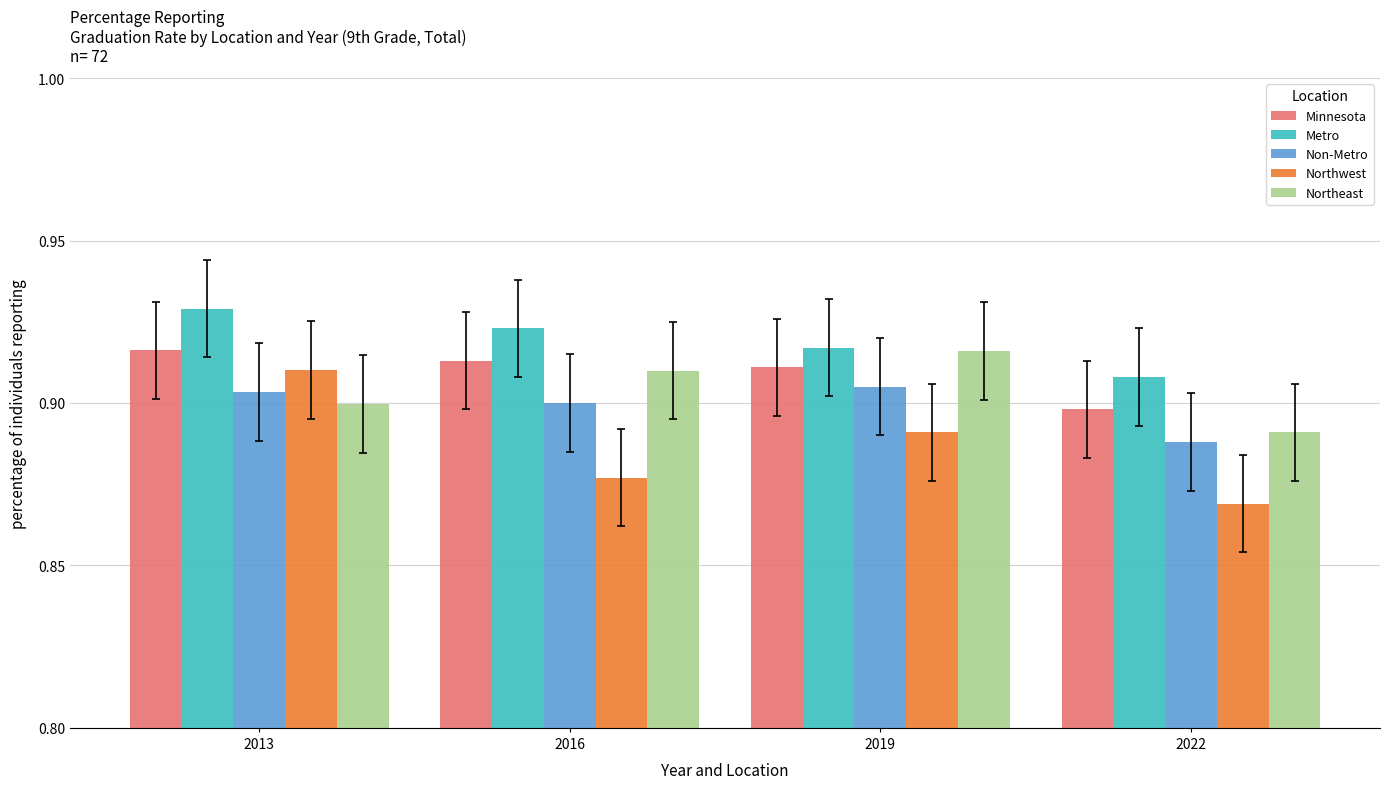

What is the total value across all series at 2022?

4.5